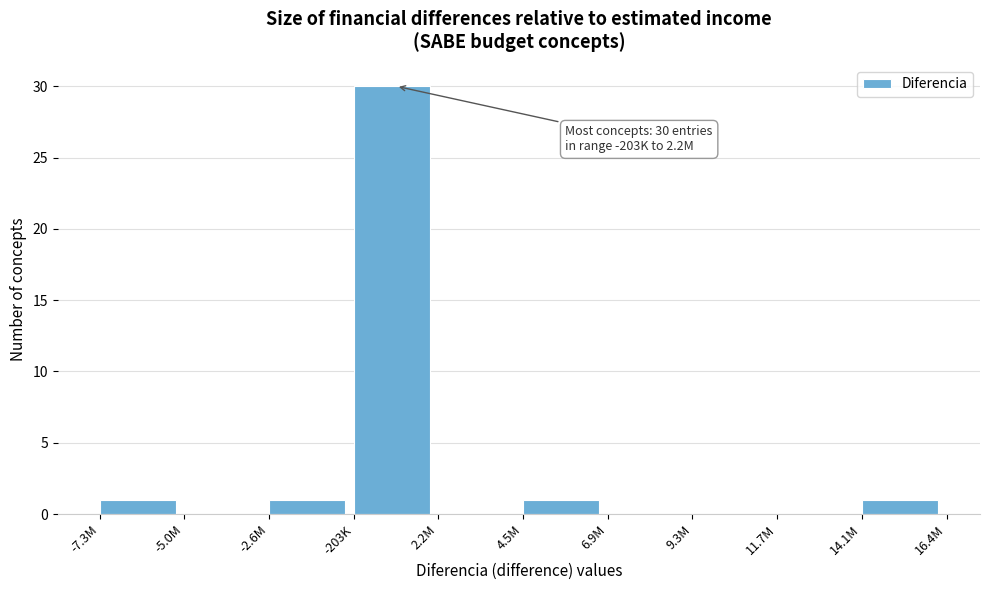

Reading right to left, what are all the values shown in this chart?

14.1M=1	11.7M=0	9.3M=0	6.9M=0	4.5M=1	2.2M=0	-203K=30	-2.6M=1	-5.0M=0	-7.3M=1